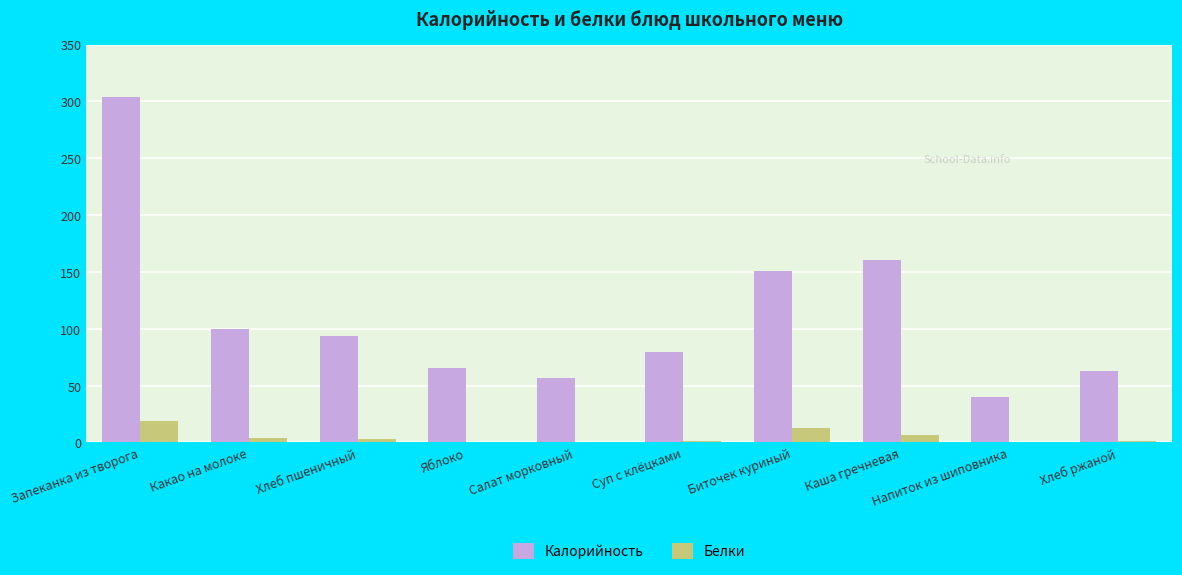

What is the sum of the Калорийность values at Хлеб ржаной and Суп с клёцками?

142.5